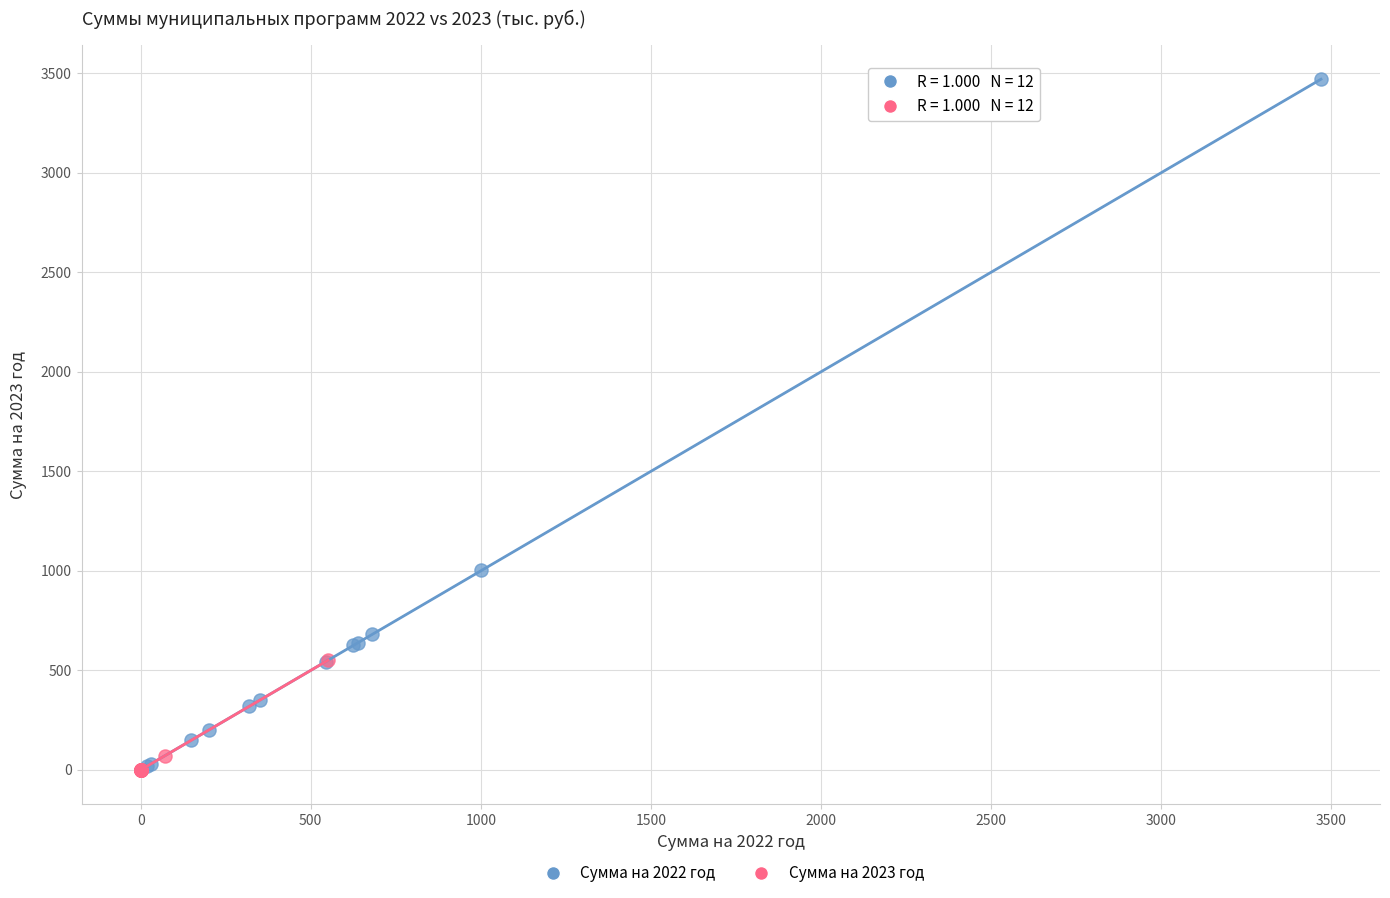

What are all the series names shown in the legend?

Сумма на 2022 год, Сумма на 2023 год